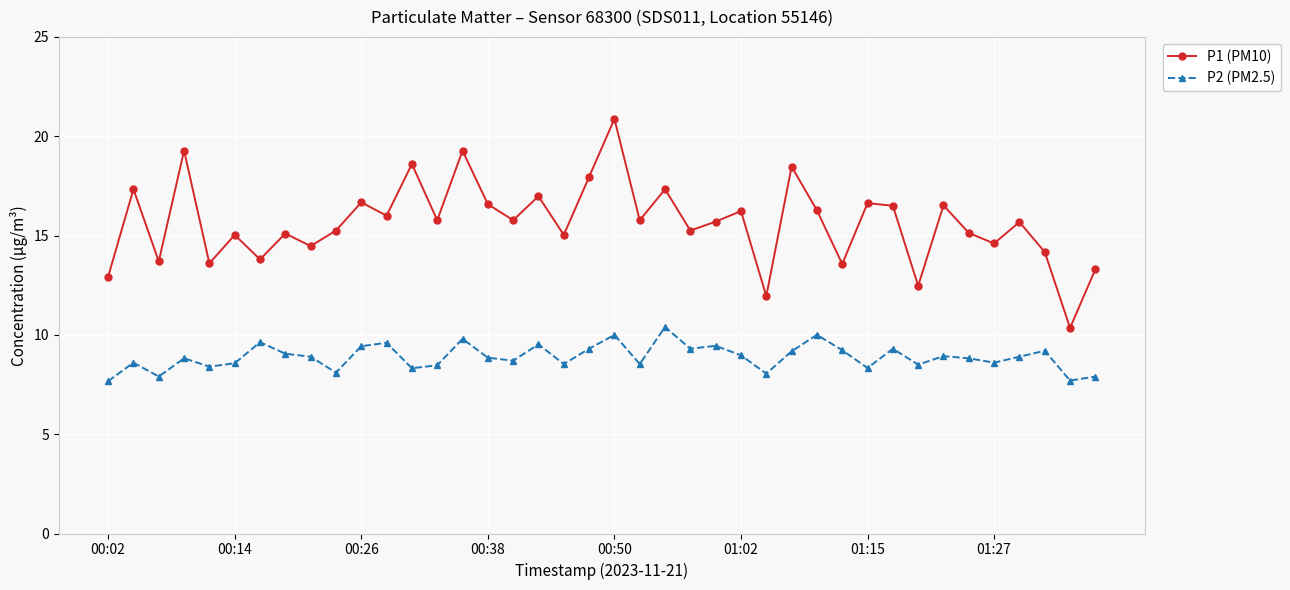

At how many categories does at least one series exceed 11?

39